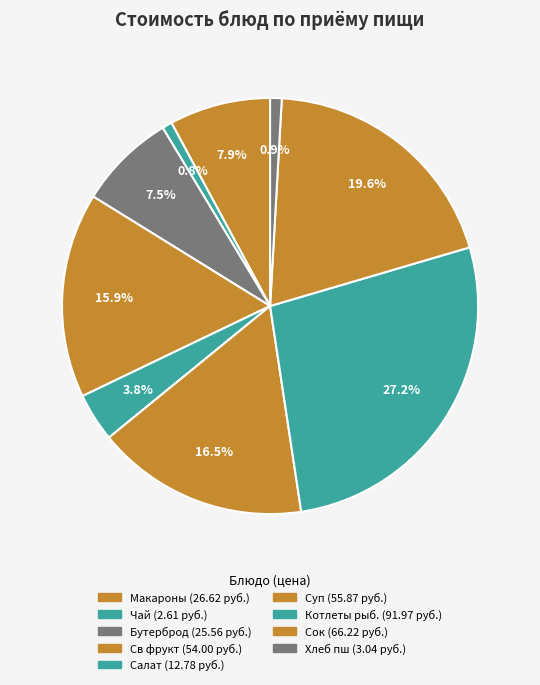

How many slices are in this pie chart?

9